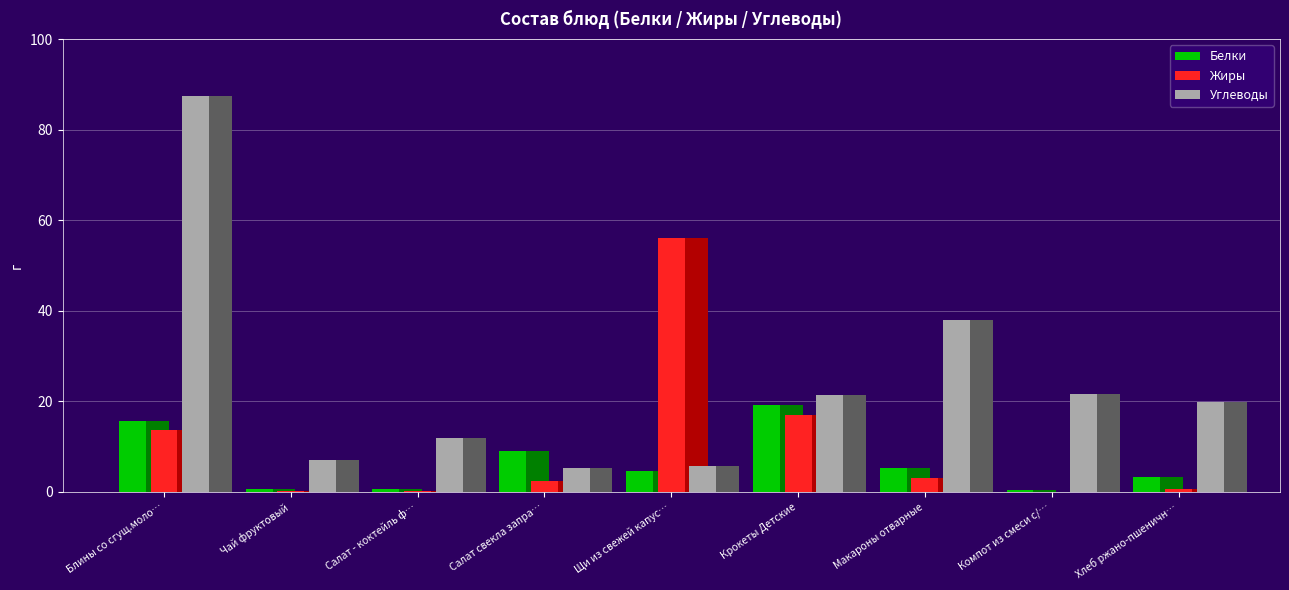

Which label corresponds to the smallest value in the chart?

Компот из смеси с/…